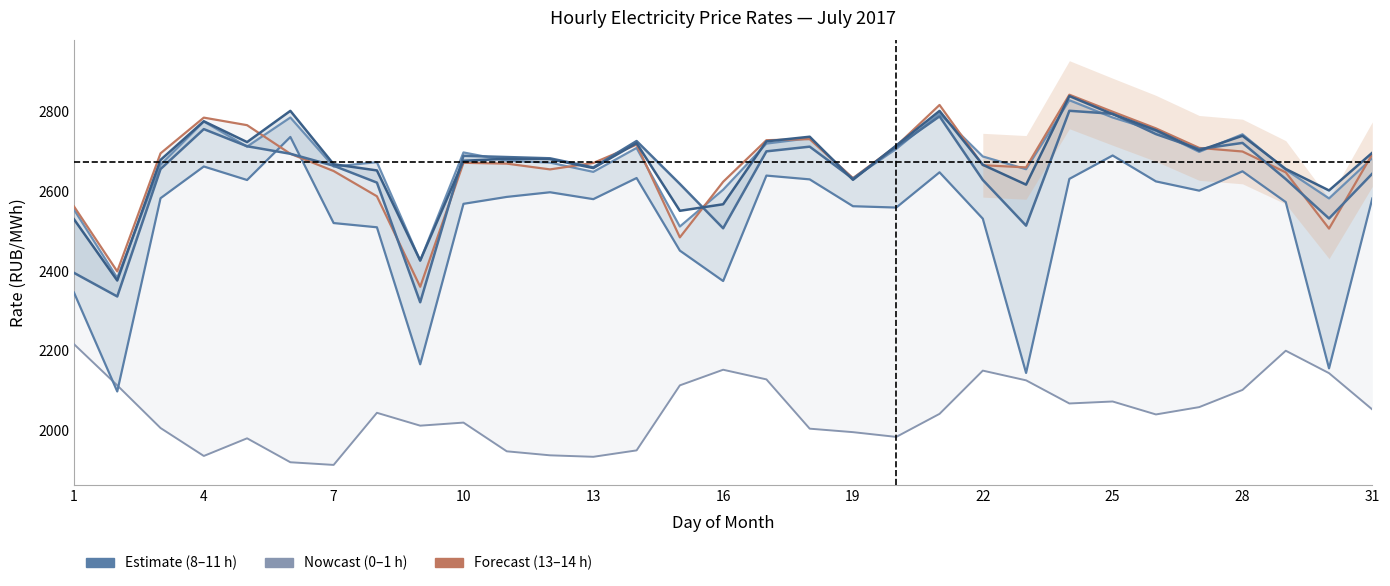

The 13.00-14.00 series shows 729.0 at 9. True or false?

False